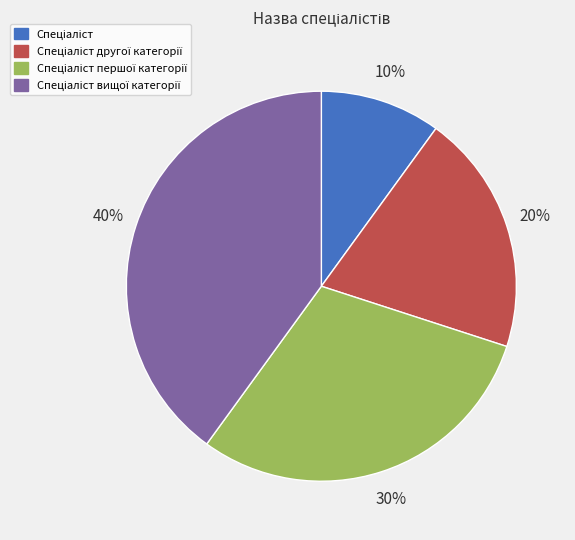

To the nearest percent, what is the average slice percentage?

25%